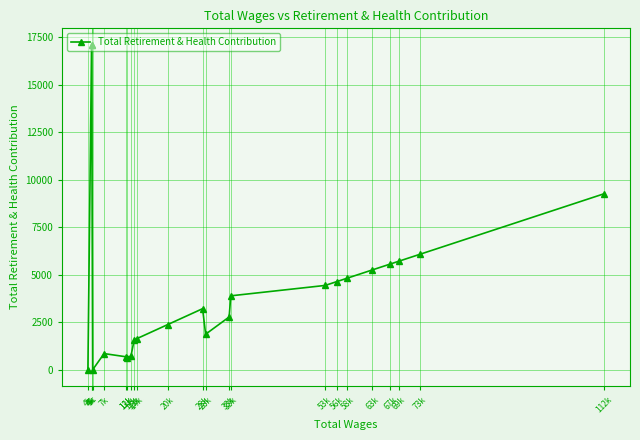

Between 13k and 20k, which is larger?

20k